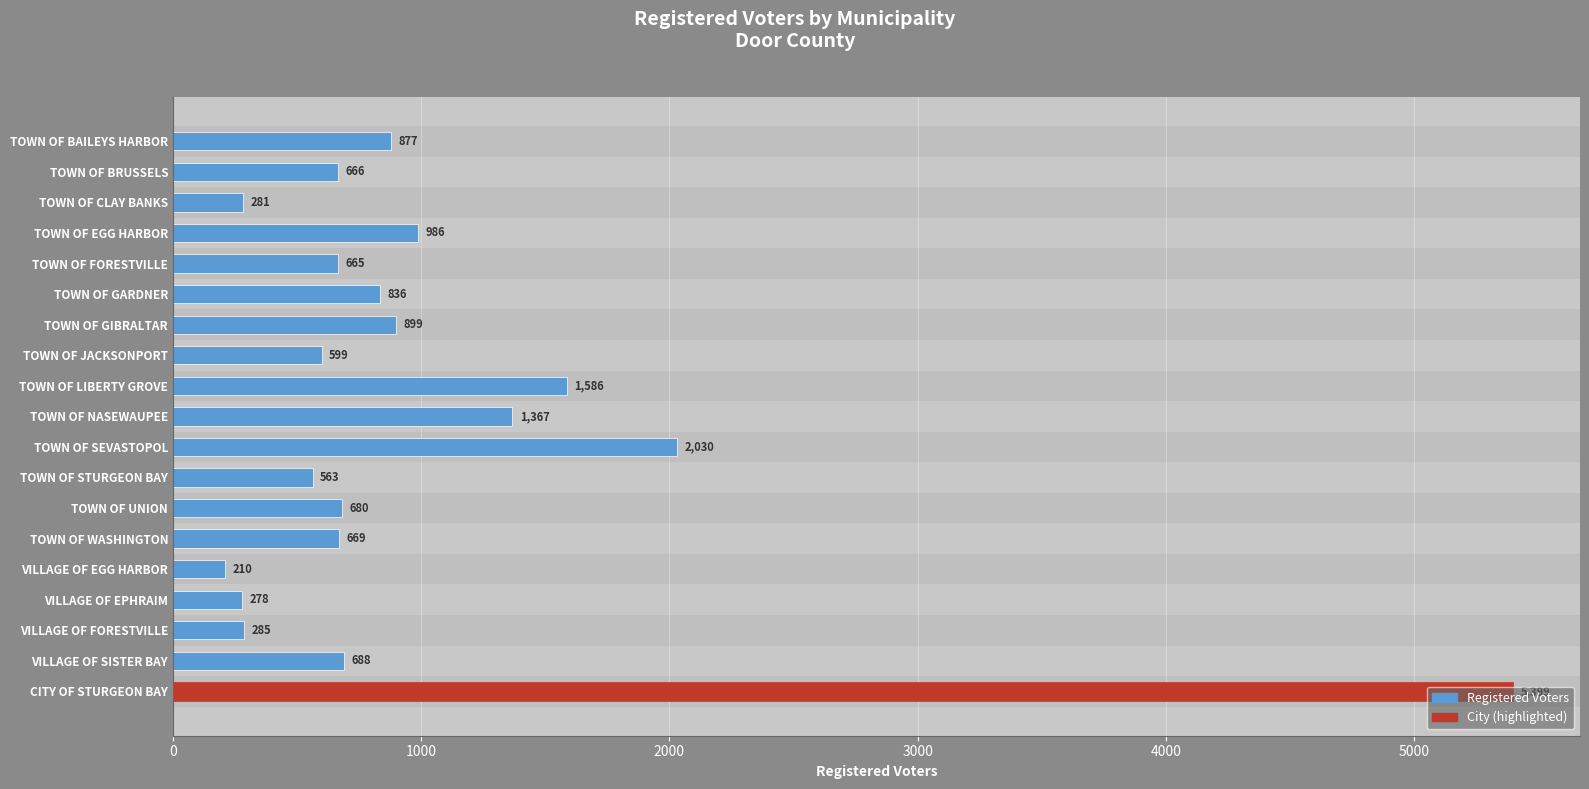

What is the change in value from TOWN OF BRUSSELS to VILLAGE OF EGG HARBOR?

-456